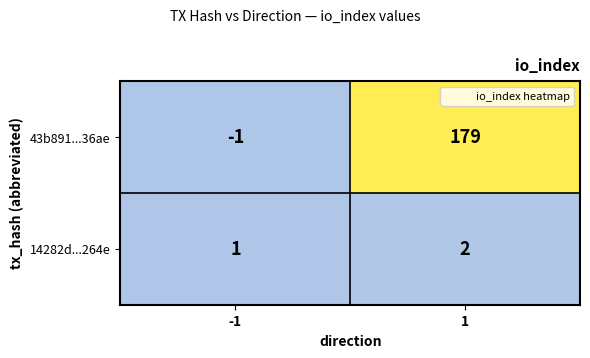

At which category is the sum across all series the highest?

1